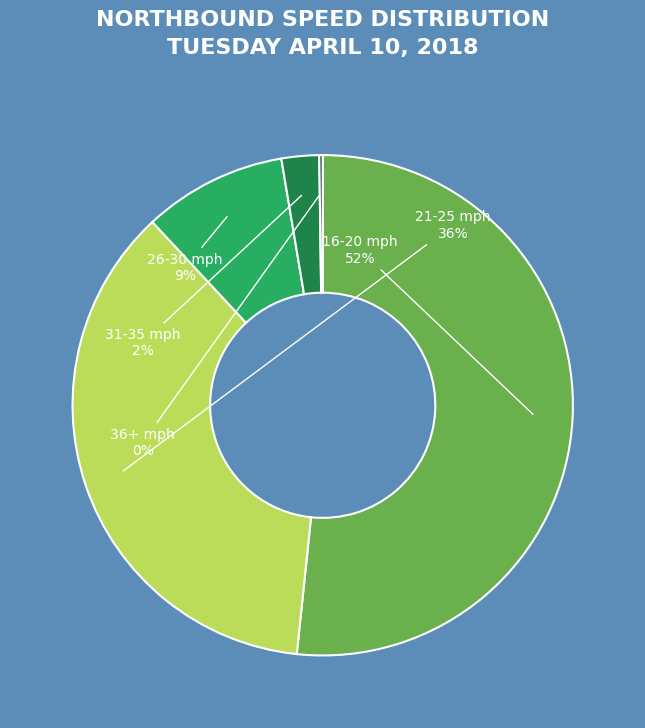

To the nearest percent, what is the average slice percentage?

20%